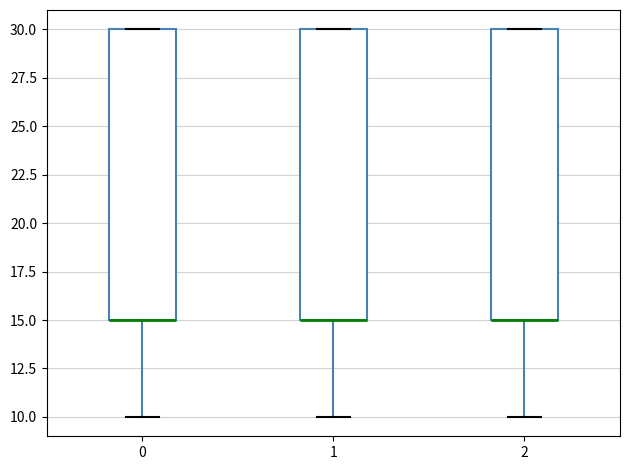

Reading left to right, transcribe this box plot: for each box, give where its median line is, the range the box spans, and where its two whiskers end, as read against the y-axis. The values are not printed on the chart, so give them approximately, as read against the axis.

0: median 15 (drawn on the box's lower edge), box 15 to 30, whiskers 10 to 30
1: median 15 (drawn on the box's lower edge), box 15 to 30, whiskers 10 to 30
2: median 15 (drawn on the box's lower edge), box 15 to 30, whiskers 10 to 30